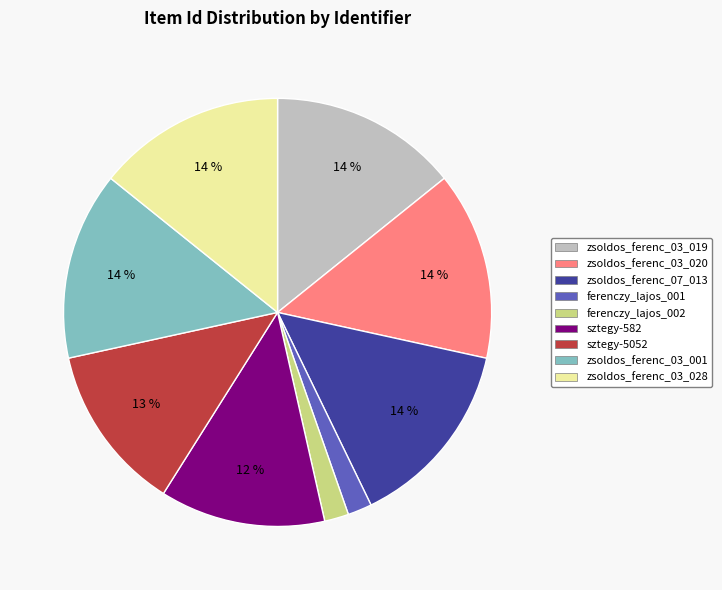

How many slices are in this pie chart?

9